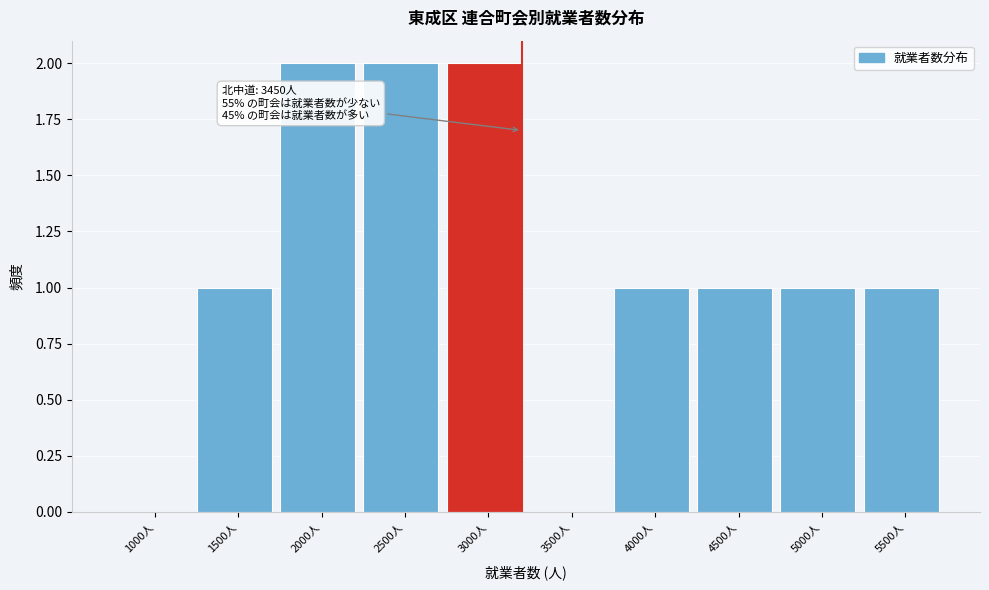

Reading left to right, what are all the values shown in this chart?

1000人=0	1500人=1	2000人=2	2500人=2	3000人=2	3500人=0	4000人=1	4500人=1	5000人=1	5500人=1